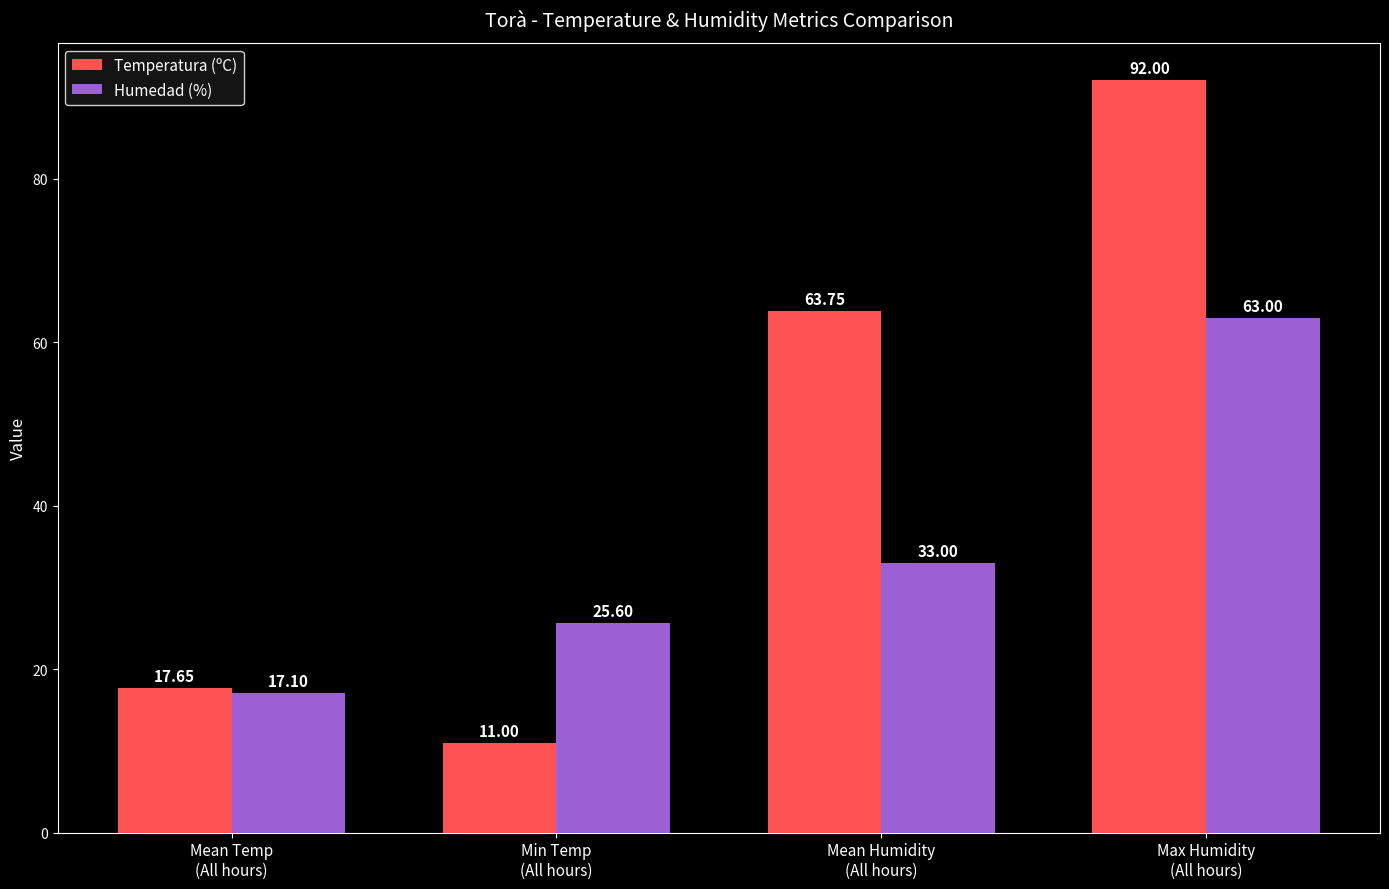

What is the value of the Temperatura (ºC) bar at the 2nd from the left?

11.0